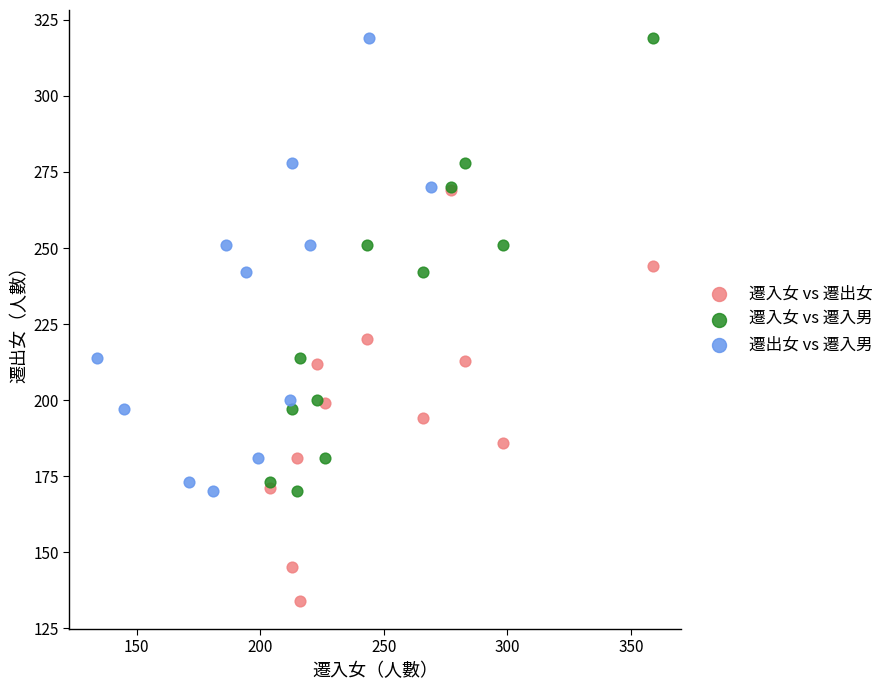

Which series reaches the minimum Y coordinate?

遷入女 vs 遷出女